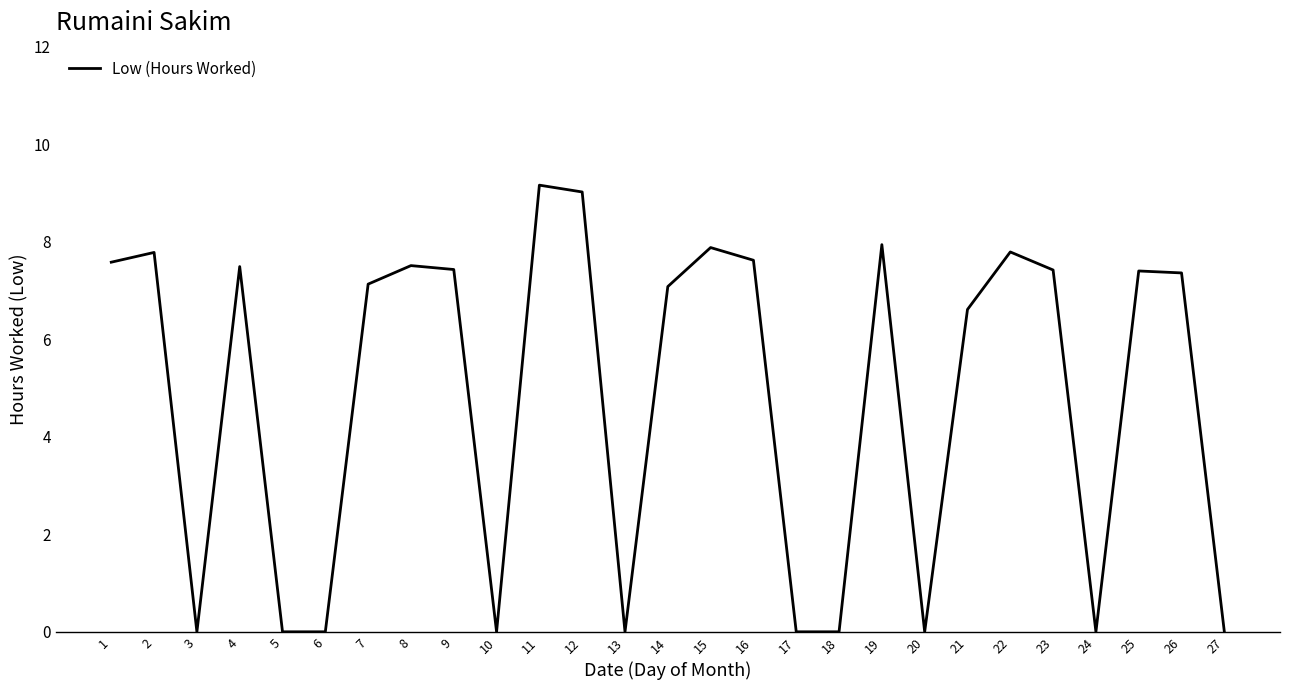

What is the maximum value shown in the chart?

9.2